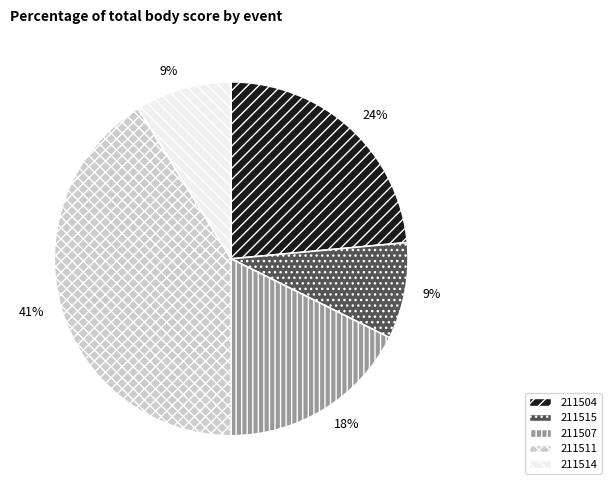

Is 211515 the majority of the pie?

No